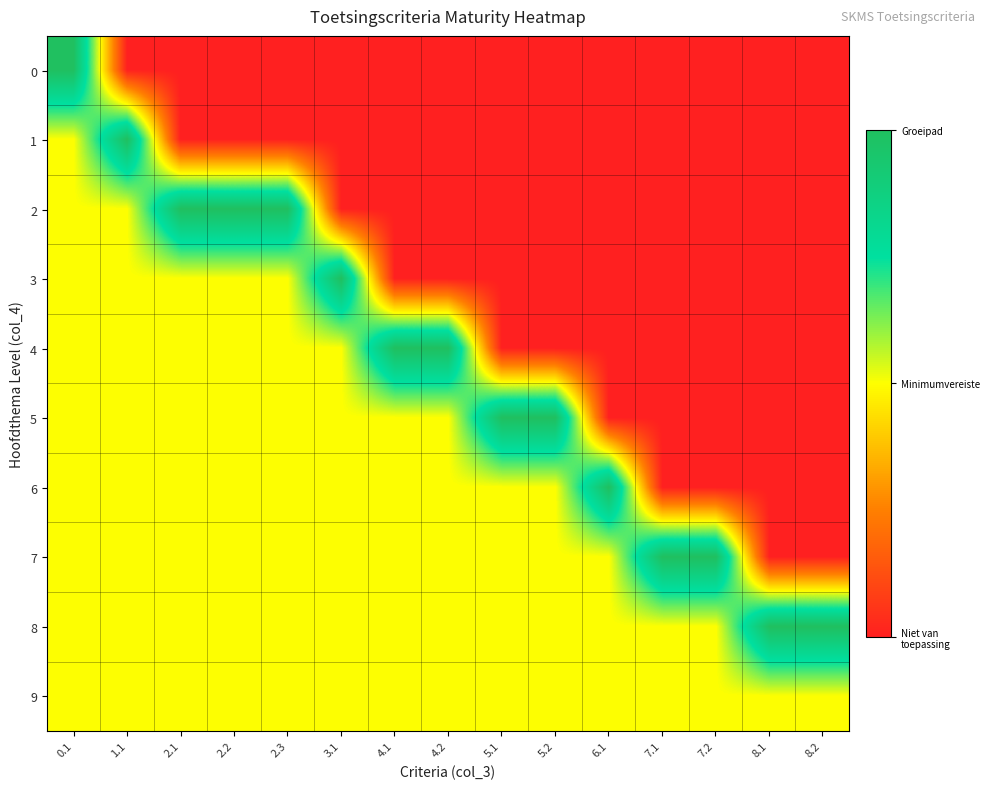

Between 3.1 and 7.2, which is larger?

3.1